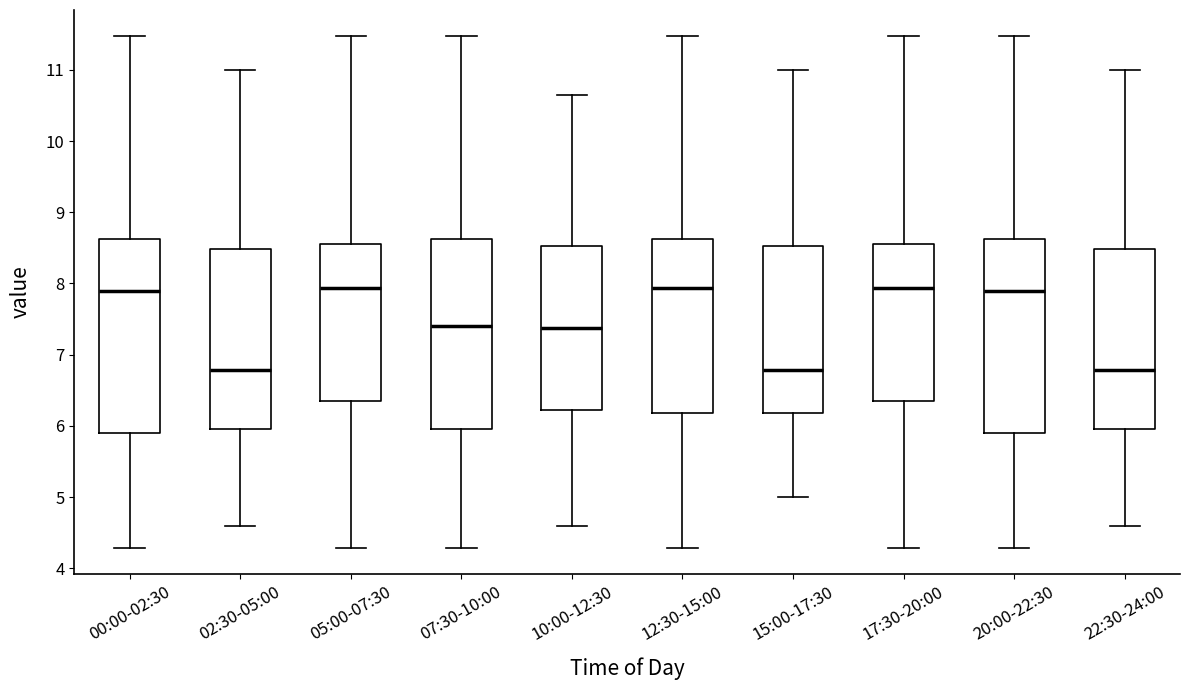

Reading left to right, transcribe this box plot: for each box, give where its median line is, the range the box spans, and where its two whiskers end, as read against the y-axis. The values are not printed on the chart, so give them approximately, as read against the axis.

00:00-02:30: median 7.9, box 5.9 to 8.6, whiskers 4.3 to 11.5
02:30-05:00: median 6.8, box 6.0 to 8.5, whiskers 4.6 to 11.0
05:00-07:30: median 7.9, box 6.4 to 8.6, whiskers 4.3 to 11.5
07:30-10:00: median 7.4, box 6.0 to 8.6, whiskers 4.3 to 11.5
10:00-12:30: median 7.4, box 6.2 to 8.5, whiskers 4.6 to 10.7
12:30-15:00: median 7.9, box 6.2 to 8.6, whiskers 4.3 to 11.5
15:00-17:30: median 6.8, box 6.2 to 8.5, whiskers 5.0 to 11.0
17:30-20:00: median 7.9, box 6.4 to 8.6, whiskers 4.3 to 11.5
20:00-22:30: median 7.9, box 5.9 to 8.6, whiskers 4.3 to 11.5
22:30-24:00: median 6.8, box 6.0 to 8.5, whiskers 4.6 to 11.0